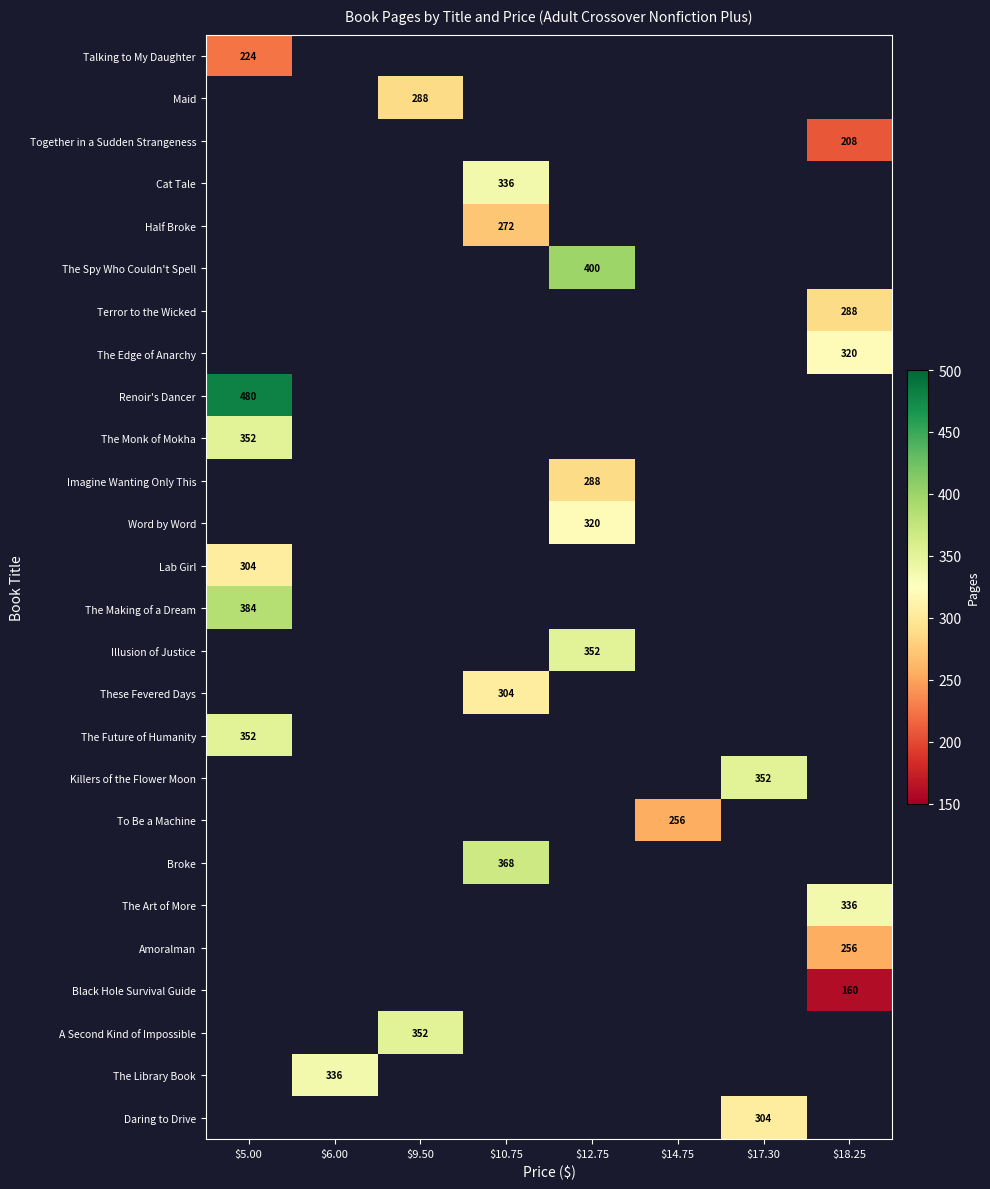

What is the greatest value displayed?

480.0